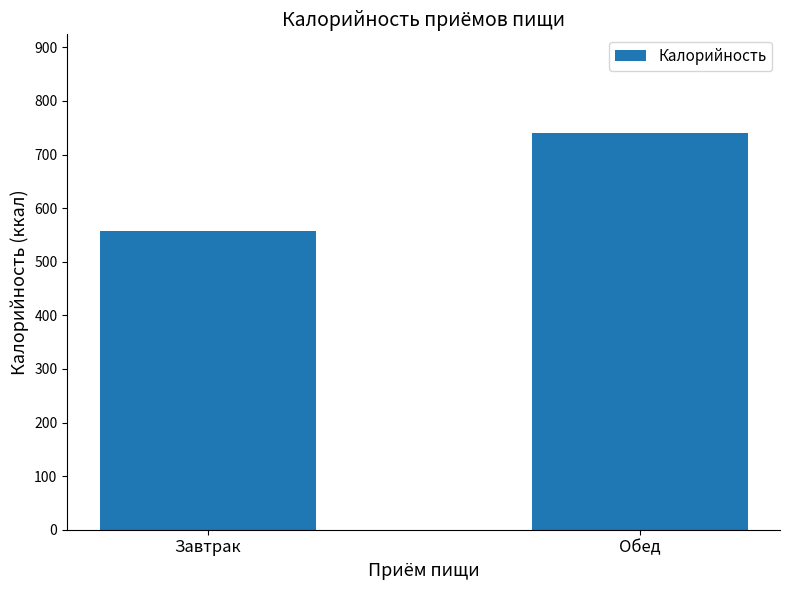

What is the minimum value shown in the chart?

557.3